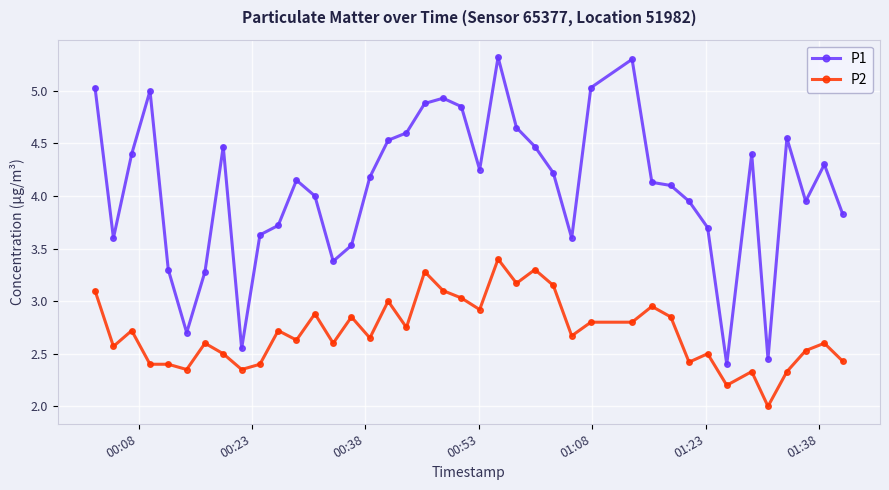

True or false: P2 and P1 cross at least once.

False